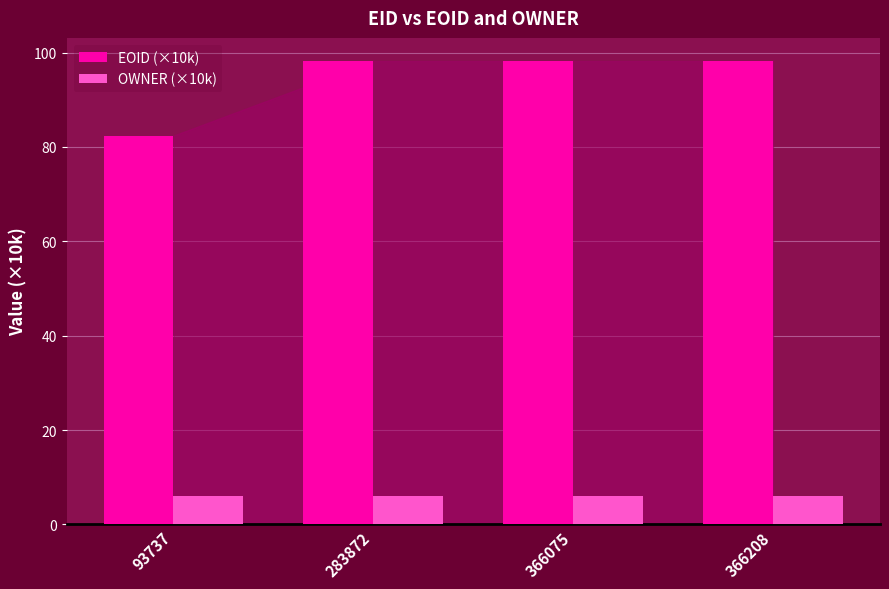

What is the average value of the EOID (×10k) series?

94.2